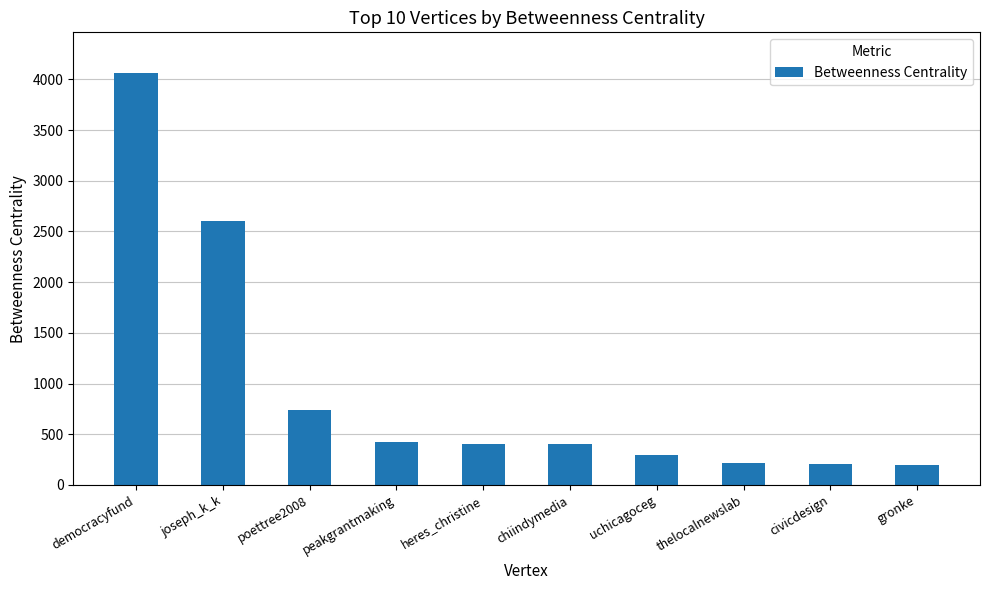

How many values are below 399?

4